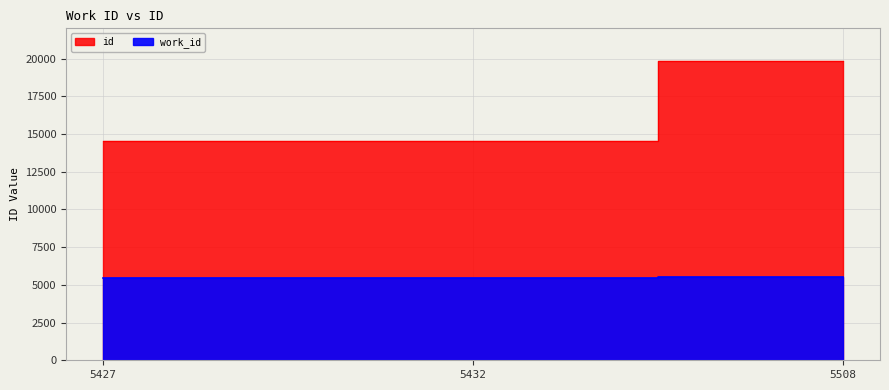

At which label does id first exceed 14542?

5508